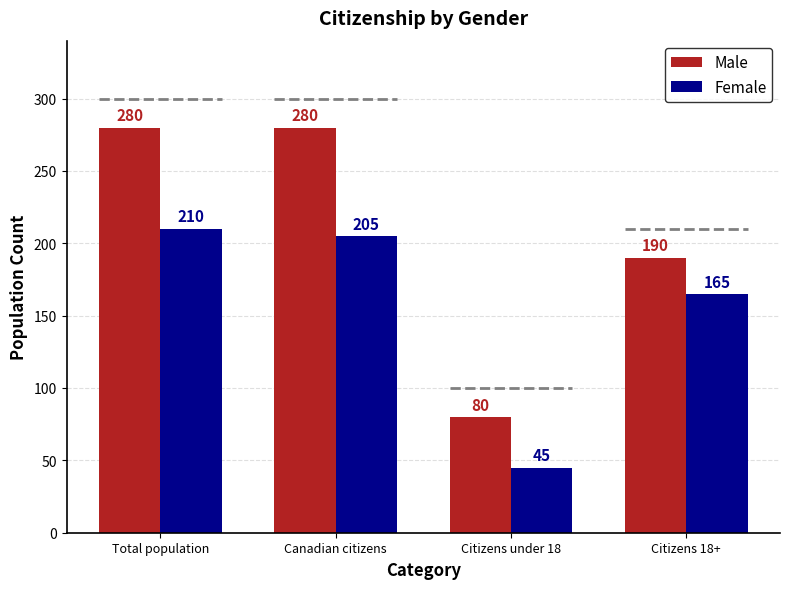

Where is Female nearest to the value 127?

Citizens 18+